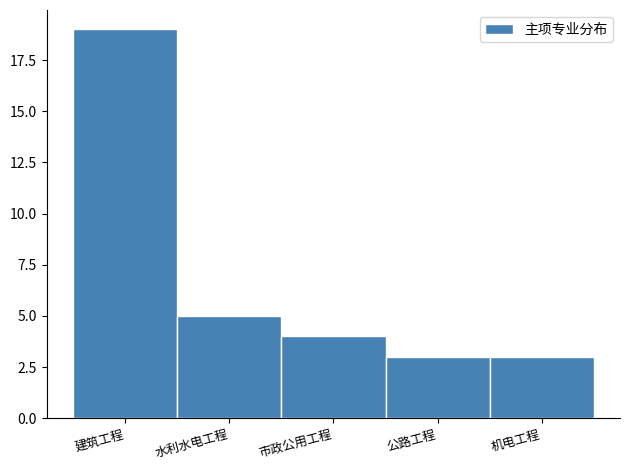

Reading right to left, extract all data points from this chart.

3	3	4	5	19